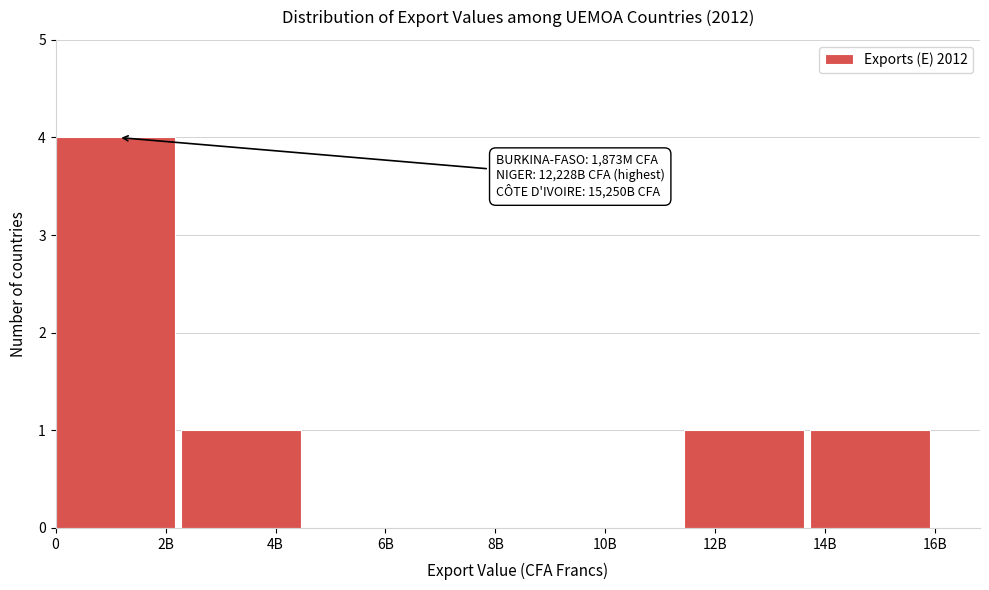

Reading right to left, extract all data points from this chart.

14B=1	12B=1	10B=0	8B=0	6B=0	4B=1	2B=4